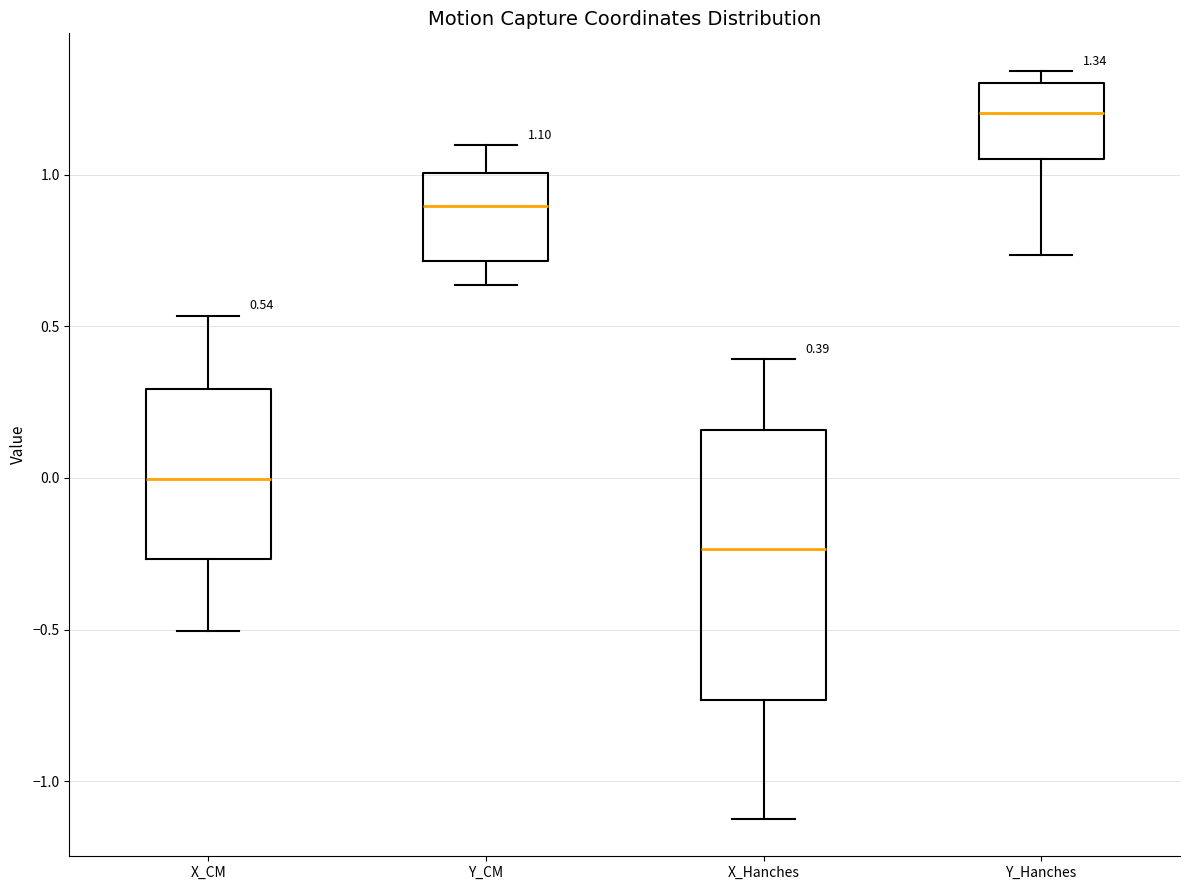

Which box is the tallest, from its lower edge to its upper edge?

X_Hanches